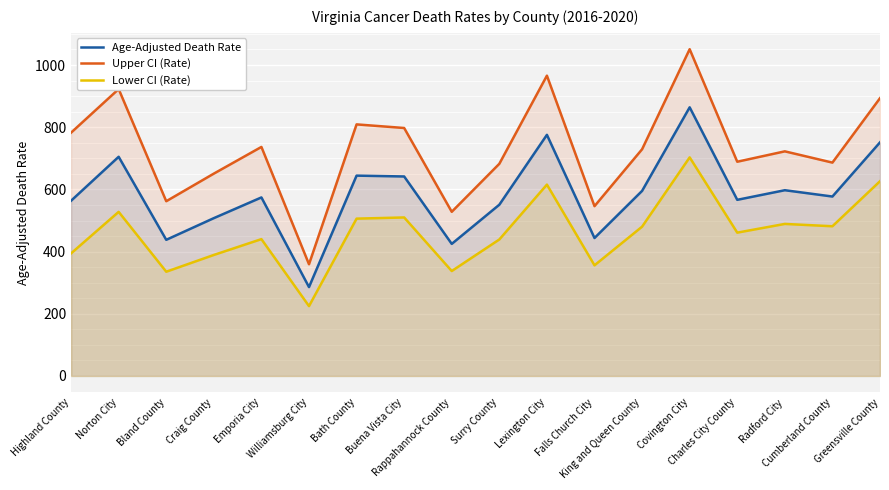

Reading right to left, list all the values displayed in this chart.

Age-Adjusted Death Rate: Greensville County=751.3	Cumberland County=577.1	Radford City=597.4	Charles City County=566.5	Covington City=864.0	King and Queen County=595.2	Falls Church City=443.7	Lexington City=775.5	Surry County=550.8	Rappahannock County=424.8	Buena Vista City=641.6	Bath County=644.3	Williamsburg City=285.9	Emporia City=574.2	Craig County=507.6	Bland County=437.9	Norton City=704.9	Highland County=563.6
Upper CI (Rate): Greensville County=893.4	Cumberland County=686.2	Radford City=722.4	Charles City County=689.0	Covington City=1050.9	King and Queen County=729.1	Falls Church City=546.1	Lexington City=965.8	Surry County=682.4	Rappahannock County=528.0	Buena Vista City=797.5	Bath County=809.1	Williamsburg City=359.3	Emporia City=736.6	Craig County=650.8	Bland County=562.0	Norton City=922.7	Highland County=782.5
Lower CI (Rate): Greensville County=626.3	Cumberland County=481.5	Radford City=489.0	Charles City County=461.0	Covington City=703.0	King and Queen County=480.2	Falls Church City=355.9	Lexington City=615.4	Surry County=439.0	Rappahannock County=337.5	Buena Vista City=509.8	Bath County=506.0	Williamsburg City=224.7	Emporia City=440.1	Craig County=389.2	Bland County=335.3	Norton City=527.8	Highland County=394.3